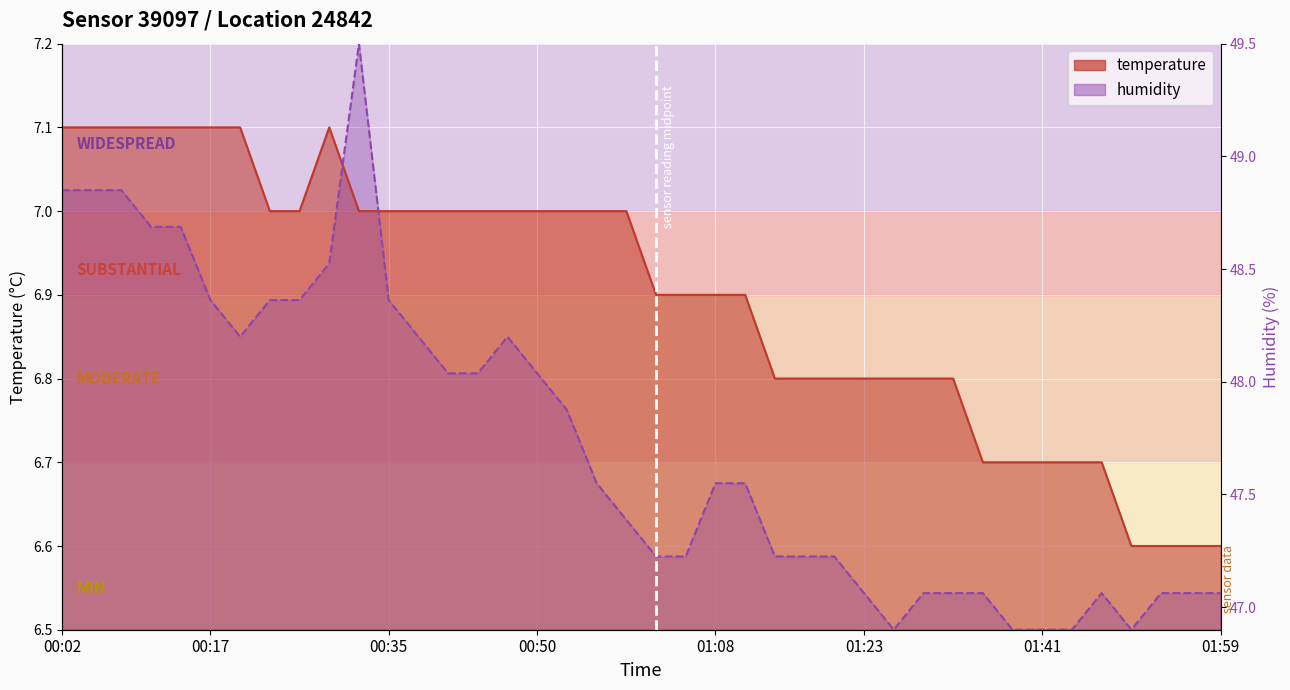

Count the temperature values in the range 6 to 7.

32